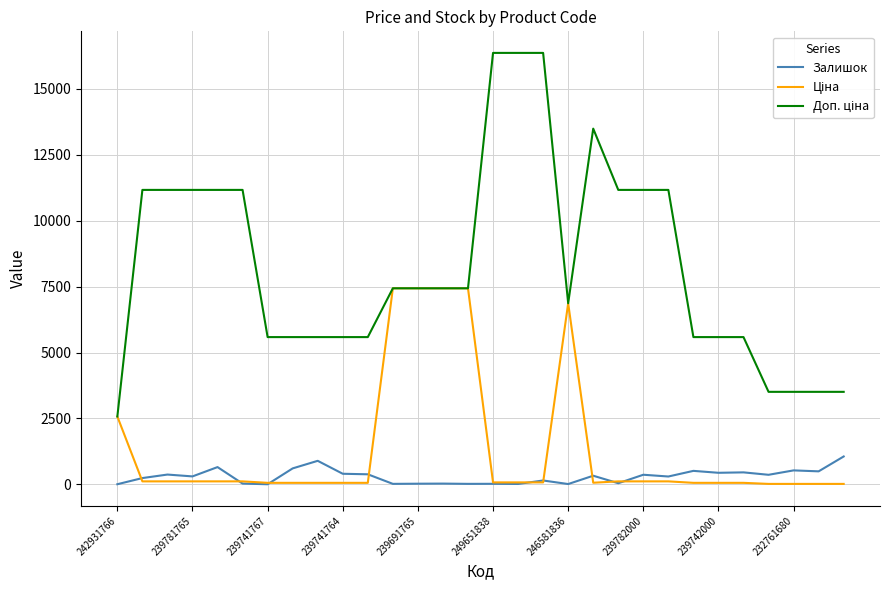

Count the number of categories in the chart.

30